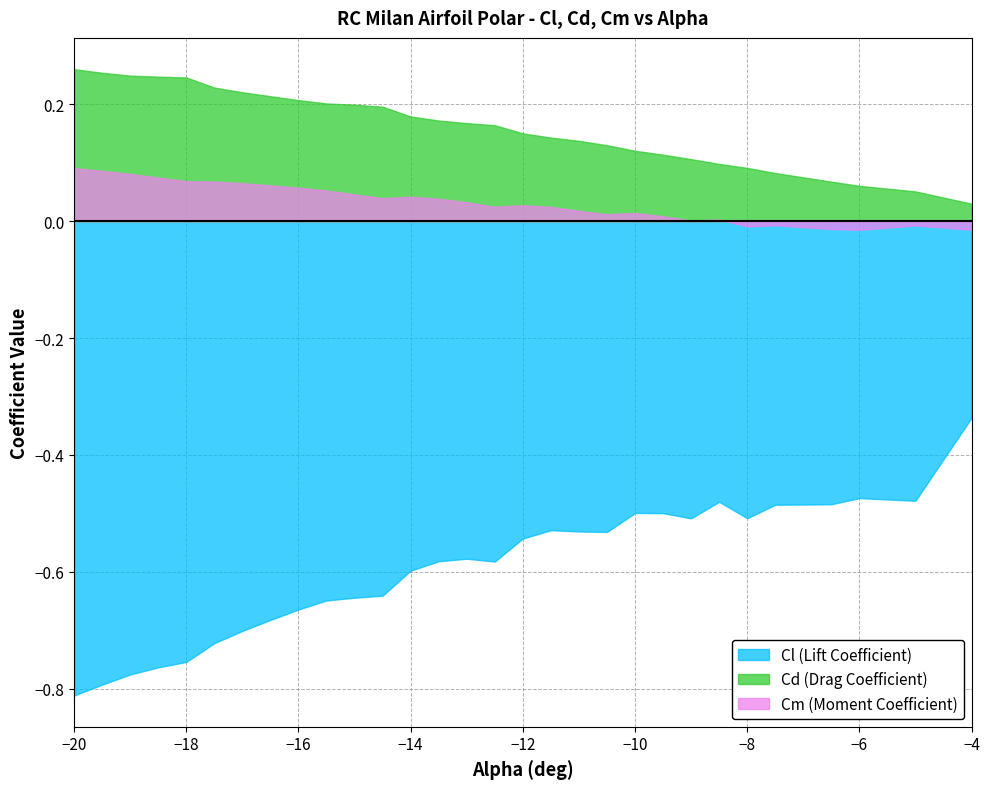

The Cd (Drag Coefficient) series shows 0.1 at 21. True or false?

False